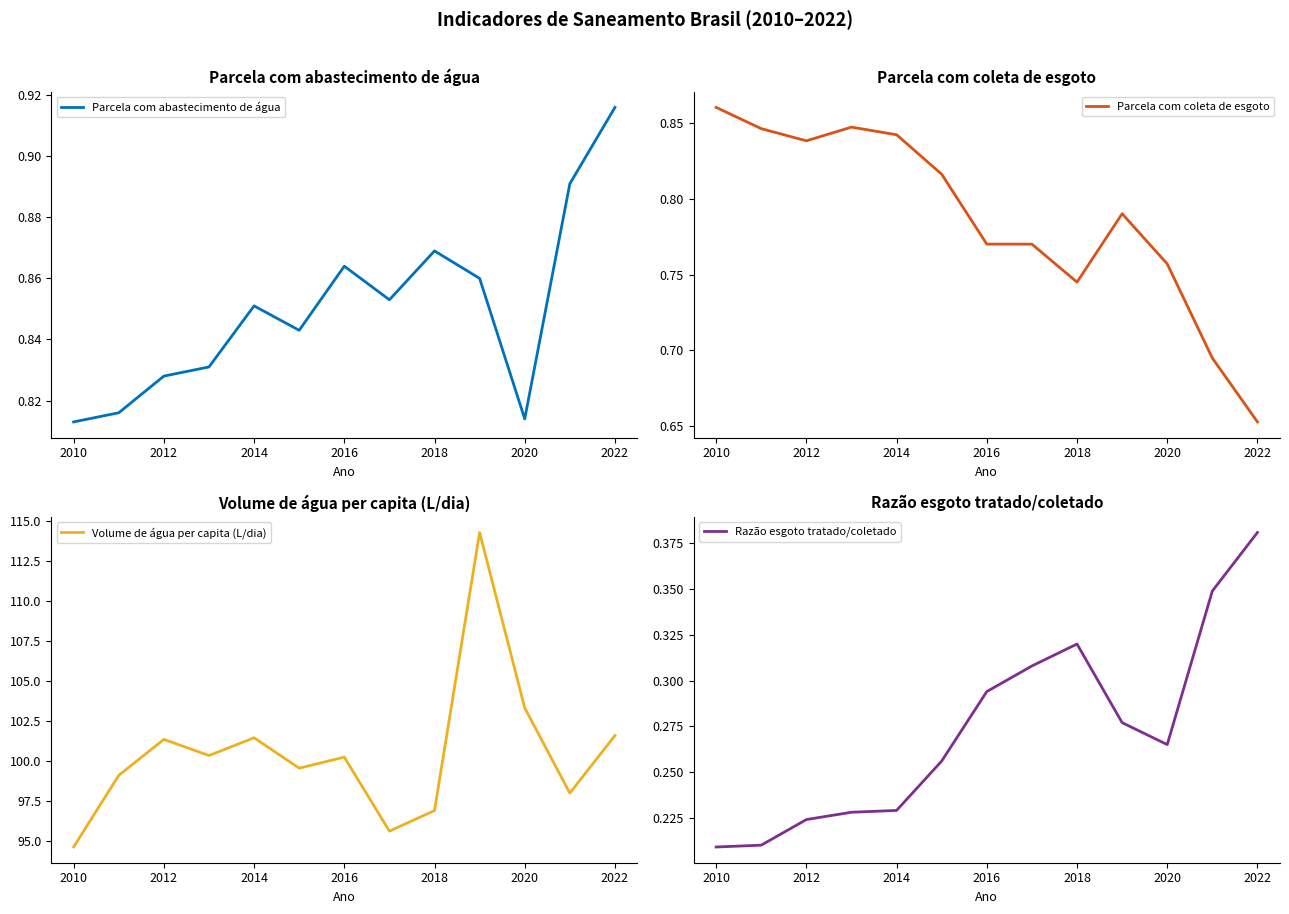

True or false: Razão esgoto tratado/coletado and Parcela com abastecimento de água intersect in this chart.

False